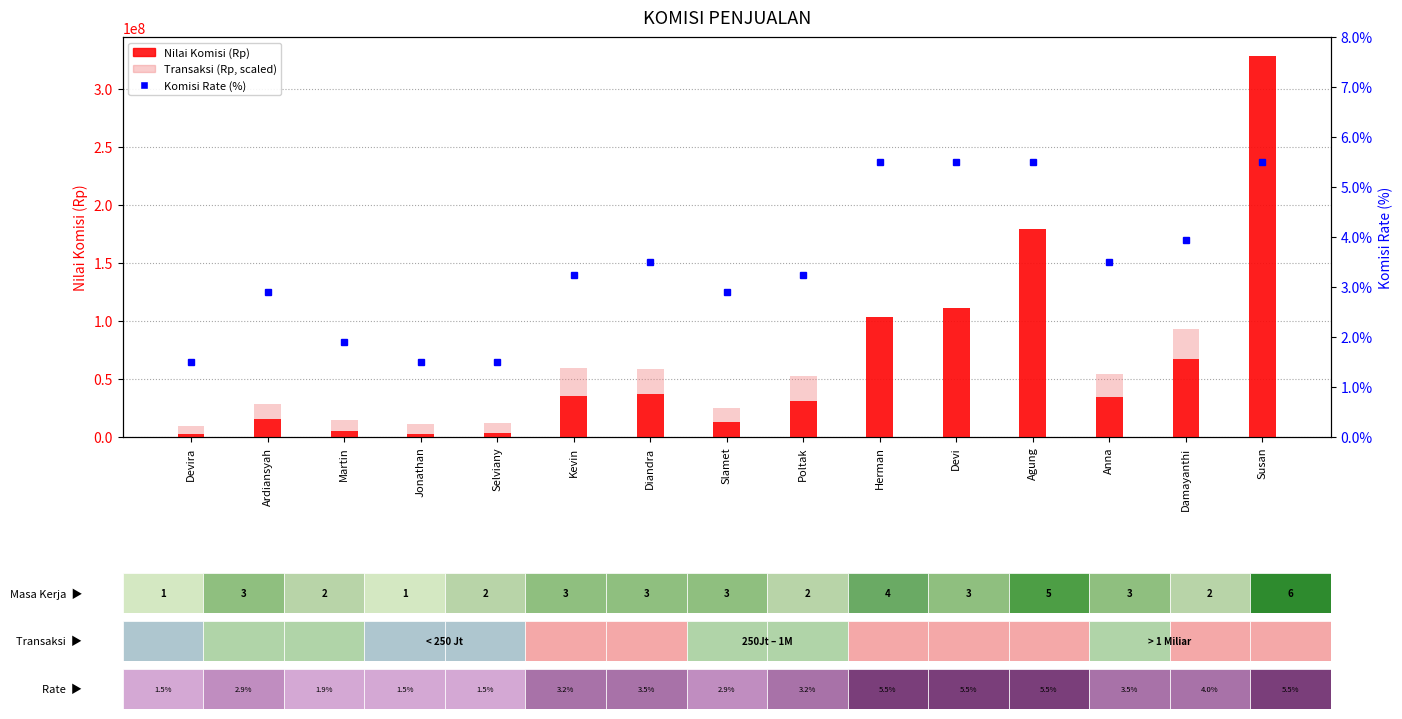

What is the maximum value for Nilai Komisi (Rp)?

328267500.0